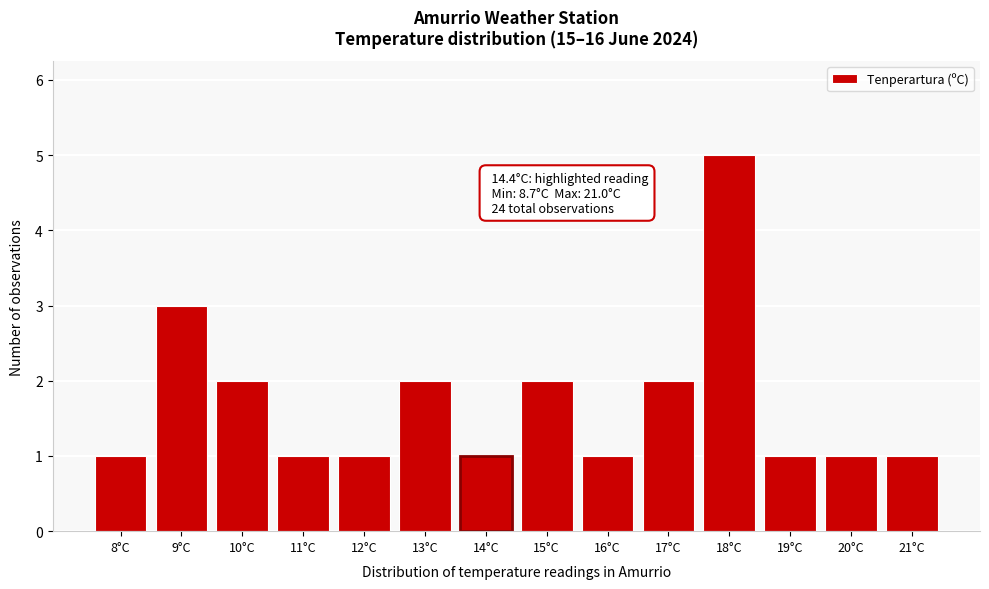

Reading left to right, transcribe all the data shown in this chart.

1	3	2	1	1	2	1	2	1	2	5	1	1	1